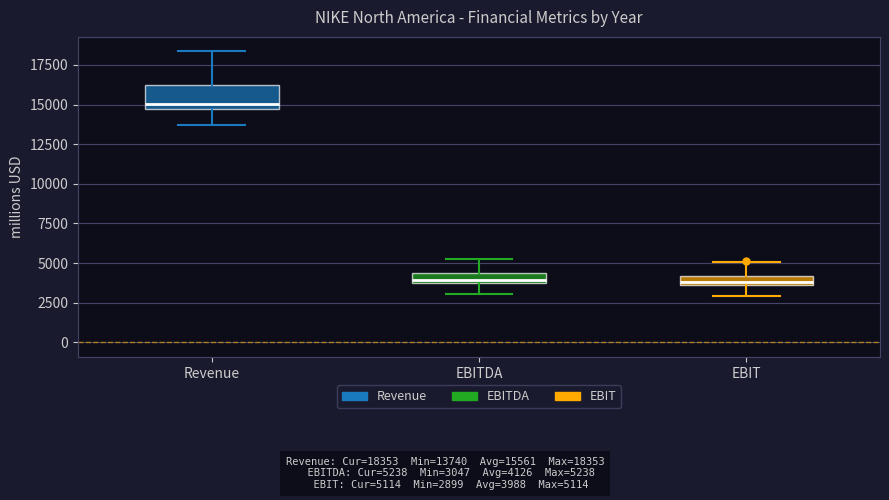

Comparing the boxes themselves (not the whiskers), which one is the tallest?

Revenue